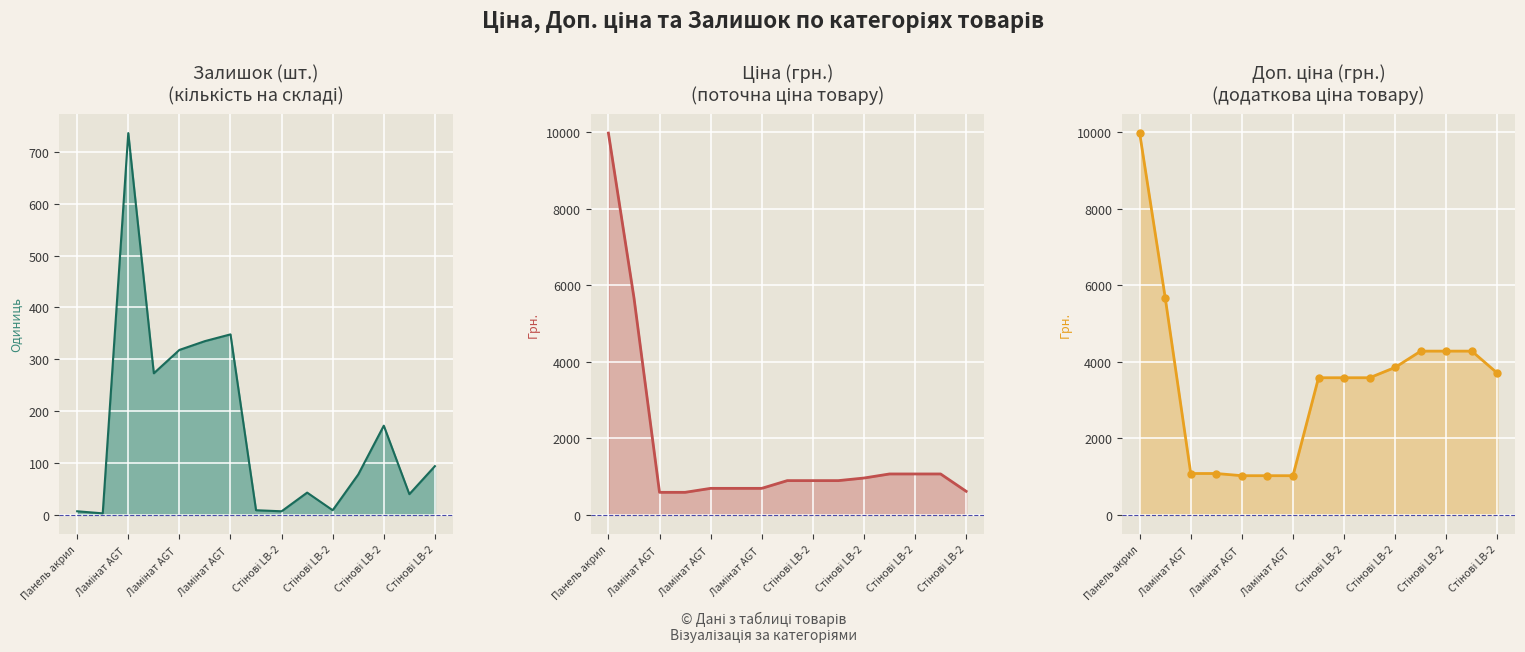

Is the value of Залишок at Ламінат AGT  greater than the value of Ціна at Ламінат AGT ?

No